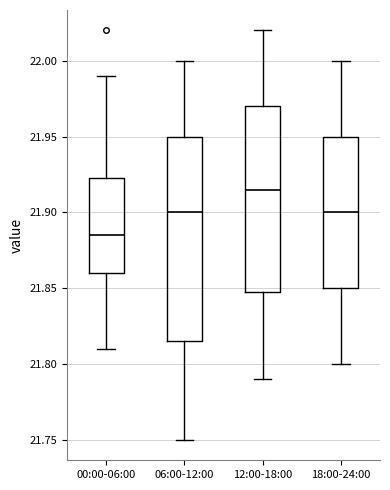

Where does the upper whisker of the box for 06:00-12:00 end on the y-axis? The values are not printed on the chart, so give them approximately, as read against the axis.

22.000